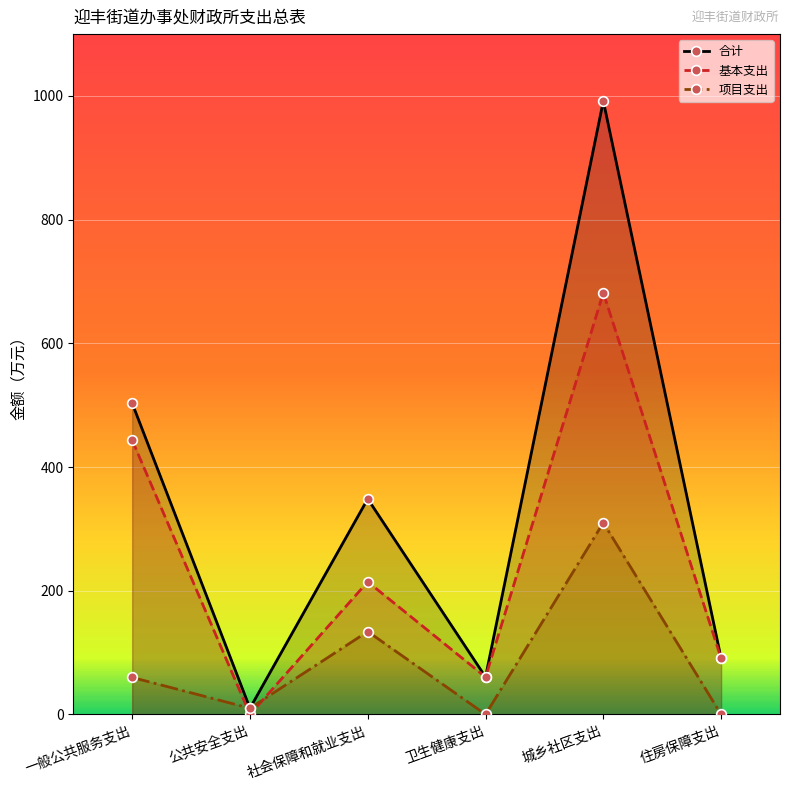

Reading right to left, list all the values displayed in this chart.

合计: 90.7	991.9	60.4	348.5	10.0	503.2
基本支出: 90.7	681.9	60.4	214.5	0.0	443.4
项目支出: 0.0	310.0	0.0	134.0	10.0	59.8